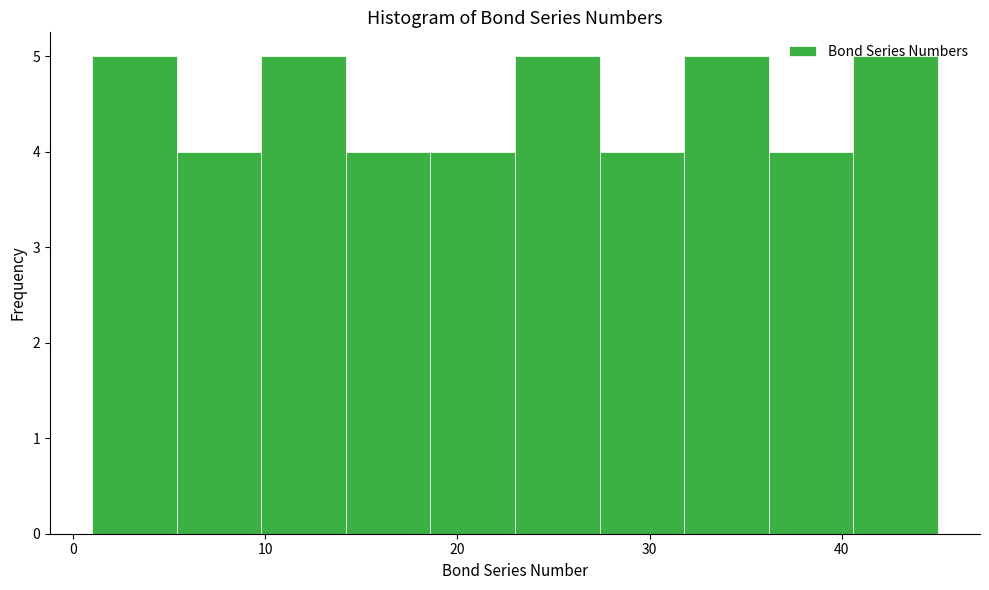

What is the height of the bar covering 1.0 to 5.4 on the x-axis? Neither the bar edges nor the heights are printed on the chart, so give them approximately, as read against the axes.

5